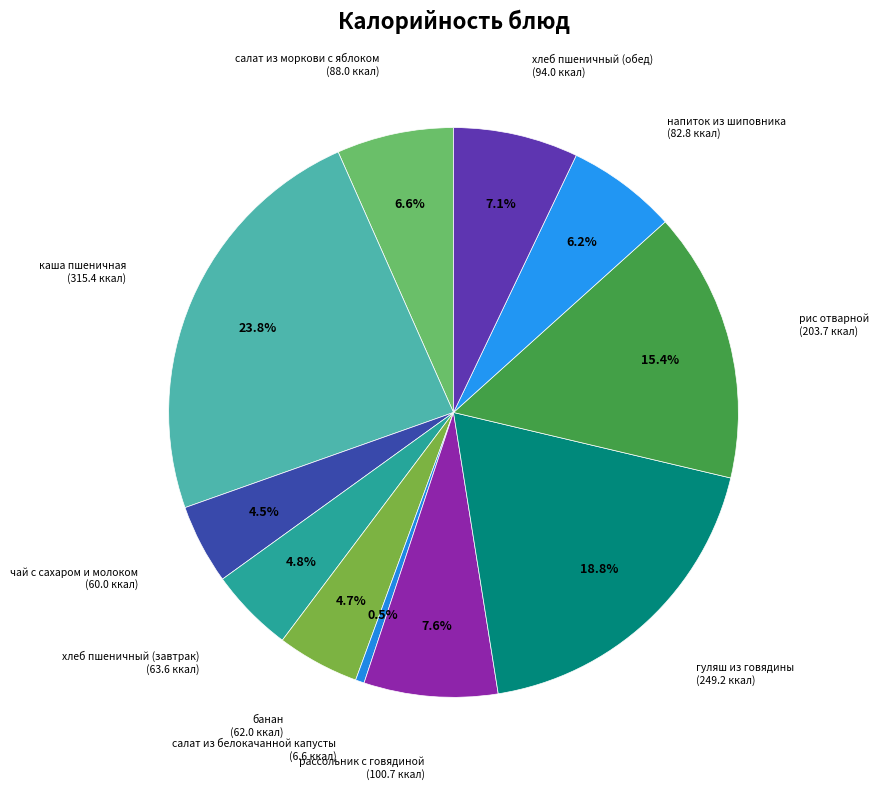

How many slices are in this pie chart?

11